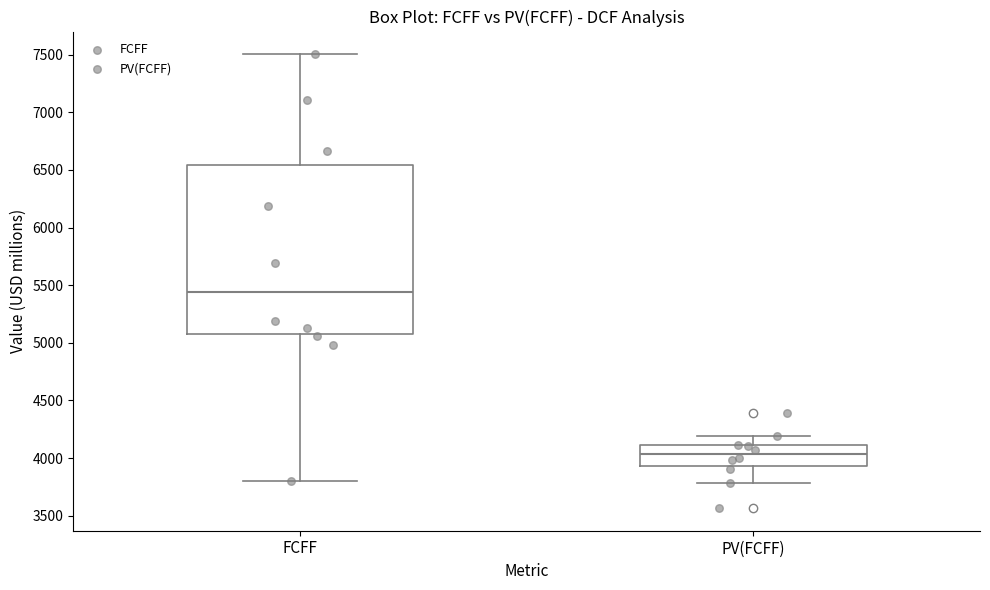

Where does the upper whisker of the box for PV(FCFF) end on the y-axis? The values are not printed on the chart, so give them approximately, as read against the axis.

4200